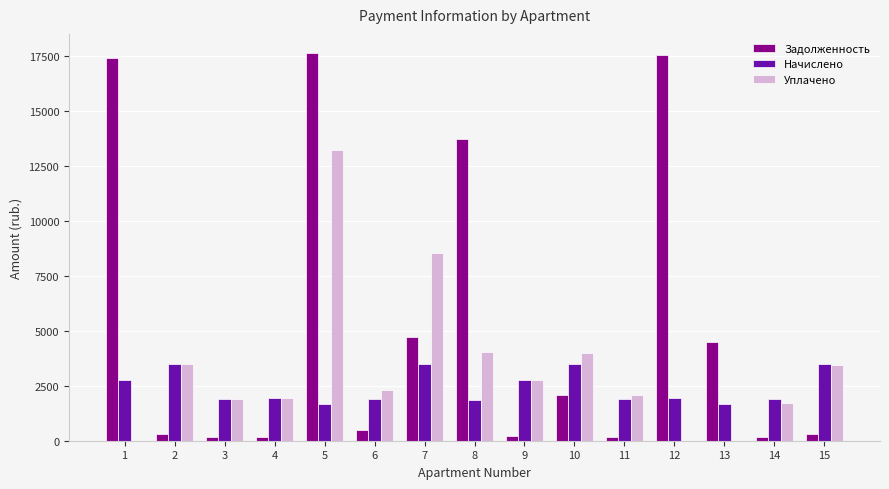

At which label is Уплачено closest to 6601?

7